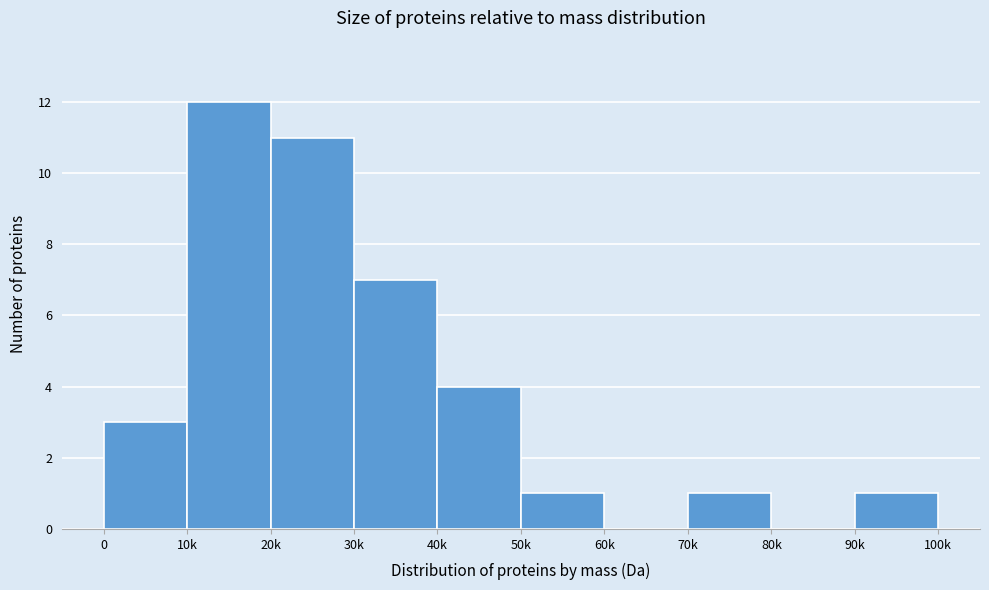

Reading left to right, transcribe all the data shown in this chart.

0=3	10k=12	20k=11	30k=7	40k=4	50k=1	60k=0	70k=1	80k=0	90k=1